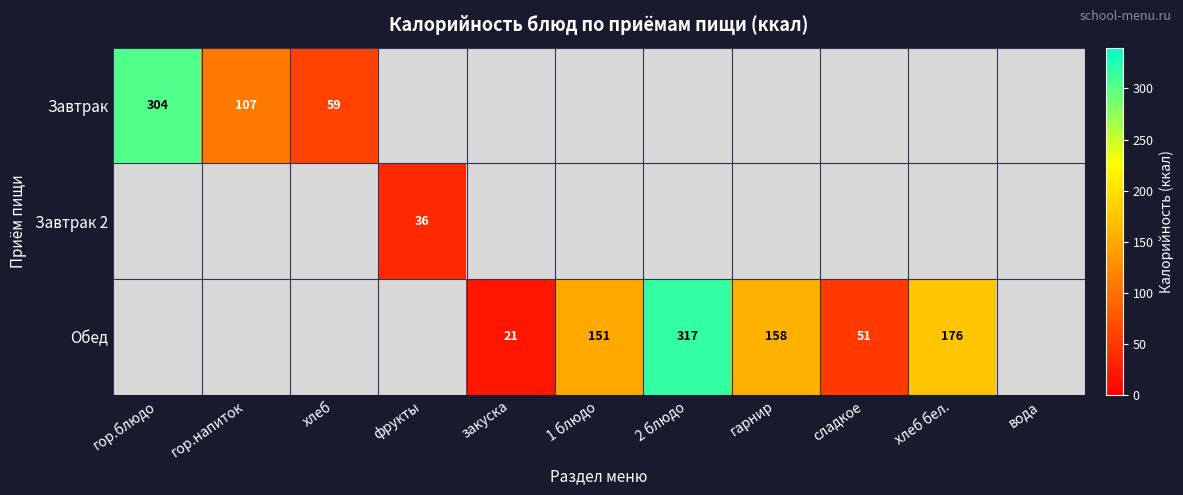

Is the value of Обед at хлеб бел. greater than the value of Завтрак 2 at закуска?

No